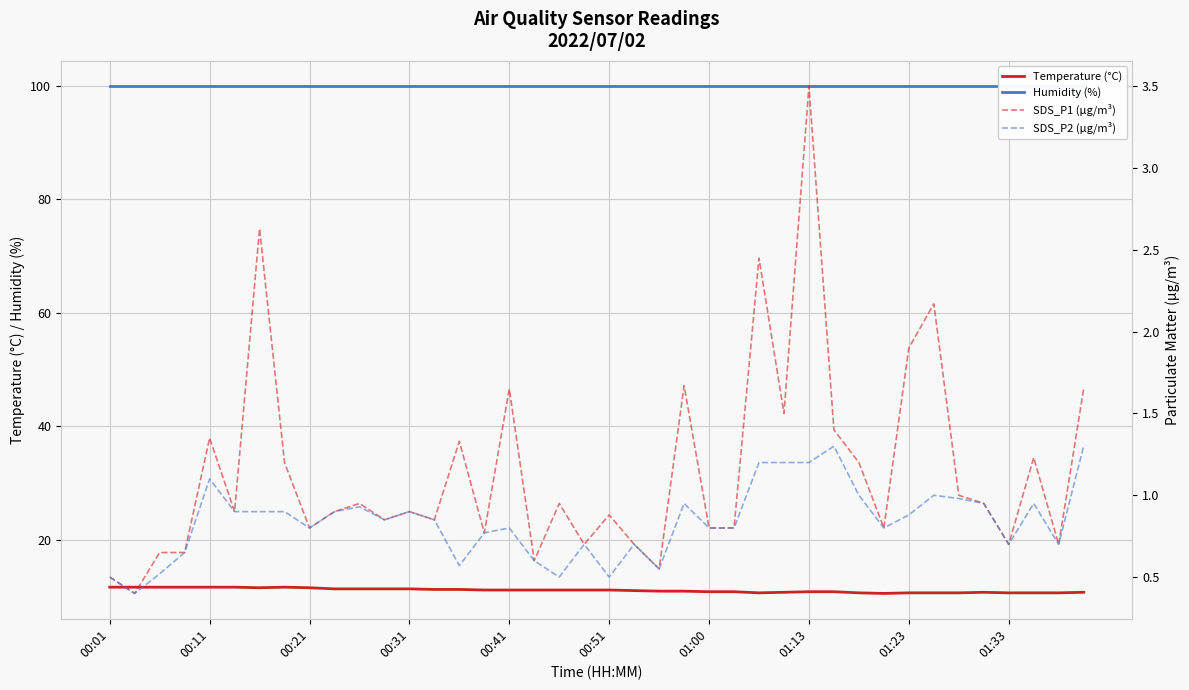

What is the difference between the highest and lowest values at 01:13?

99.0